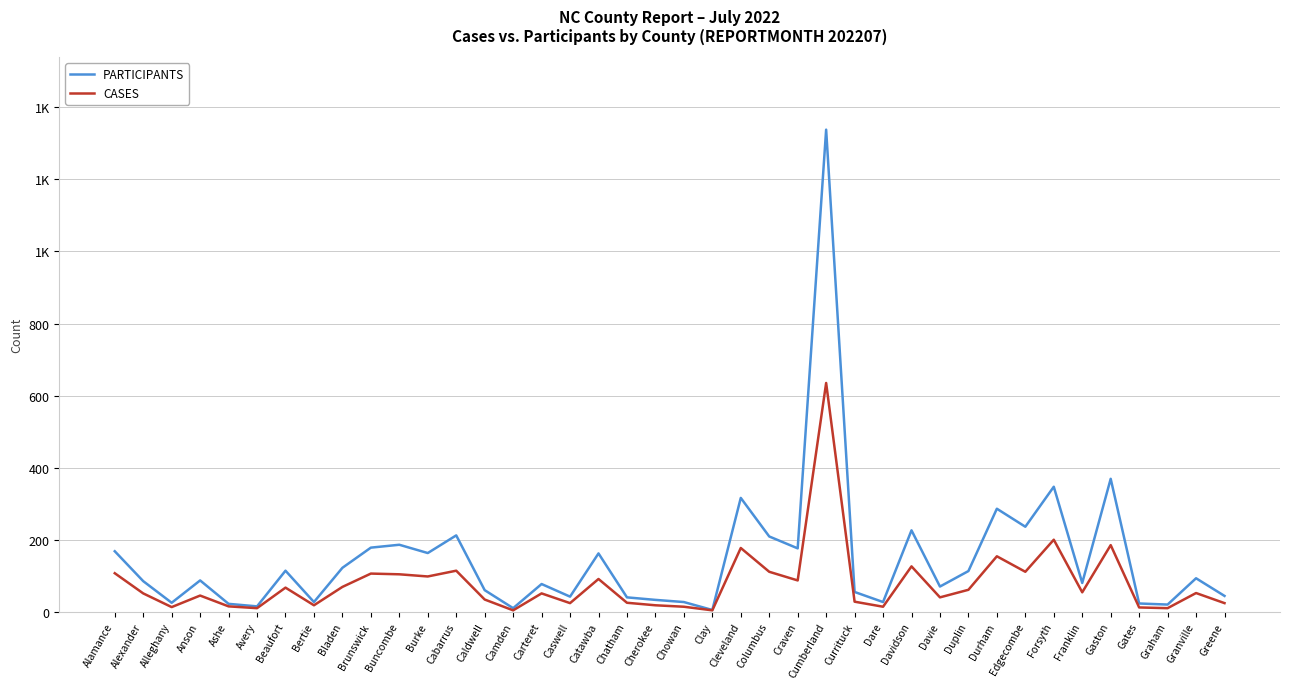

Which series has the widest spread of values?

PARTICIPANTS